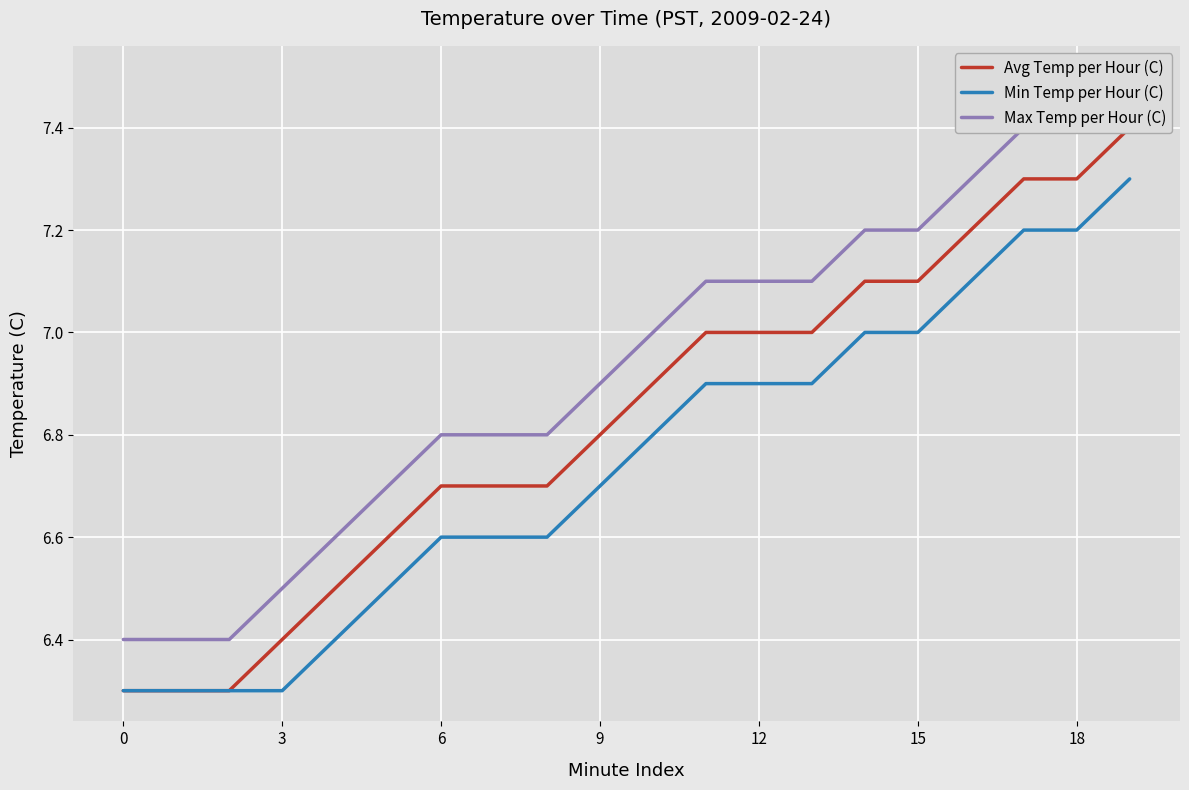

How many lines are shown in the chart?

3